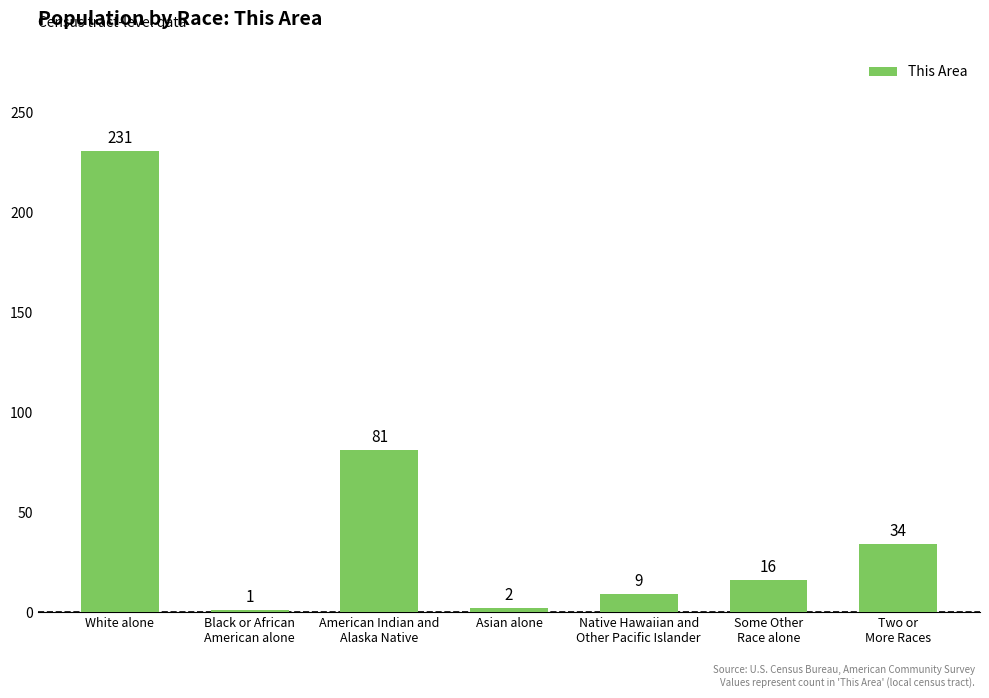

What is the difference between the values at Native Hawaiian and
Other Pacific Islander and Some Other
Race alone?

7